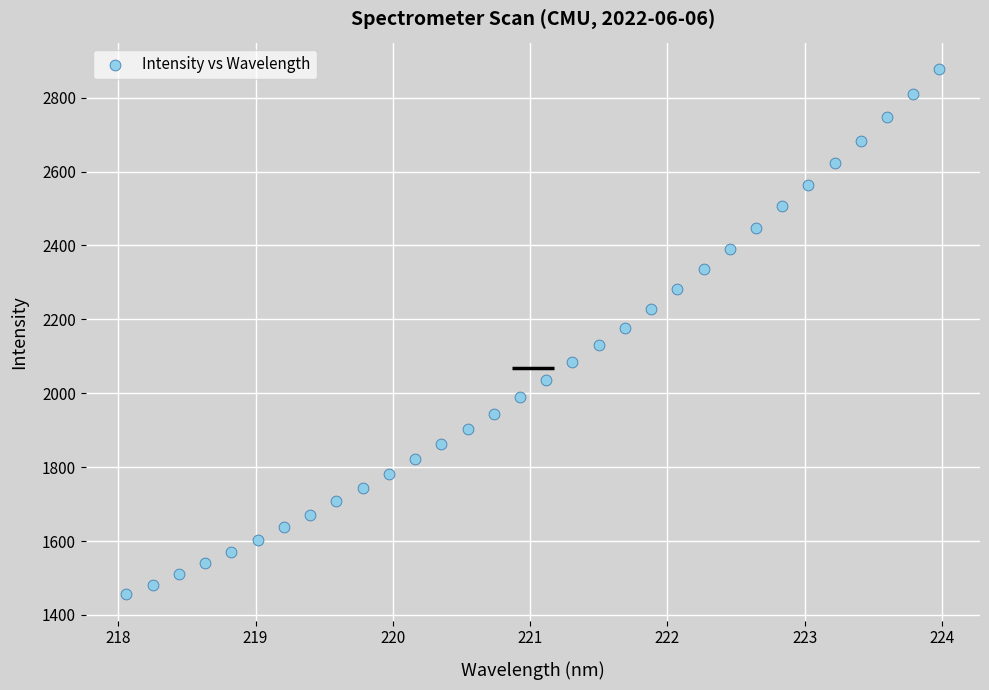

What is the range of X values (max minus min)?

5.9